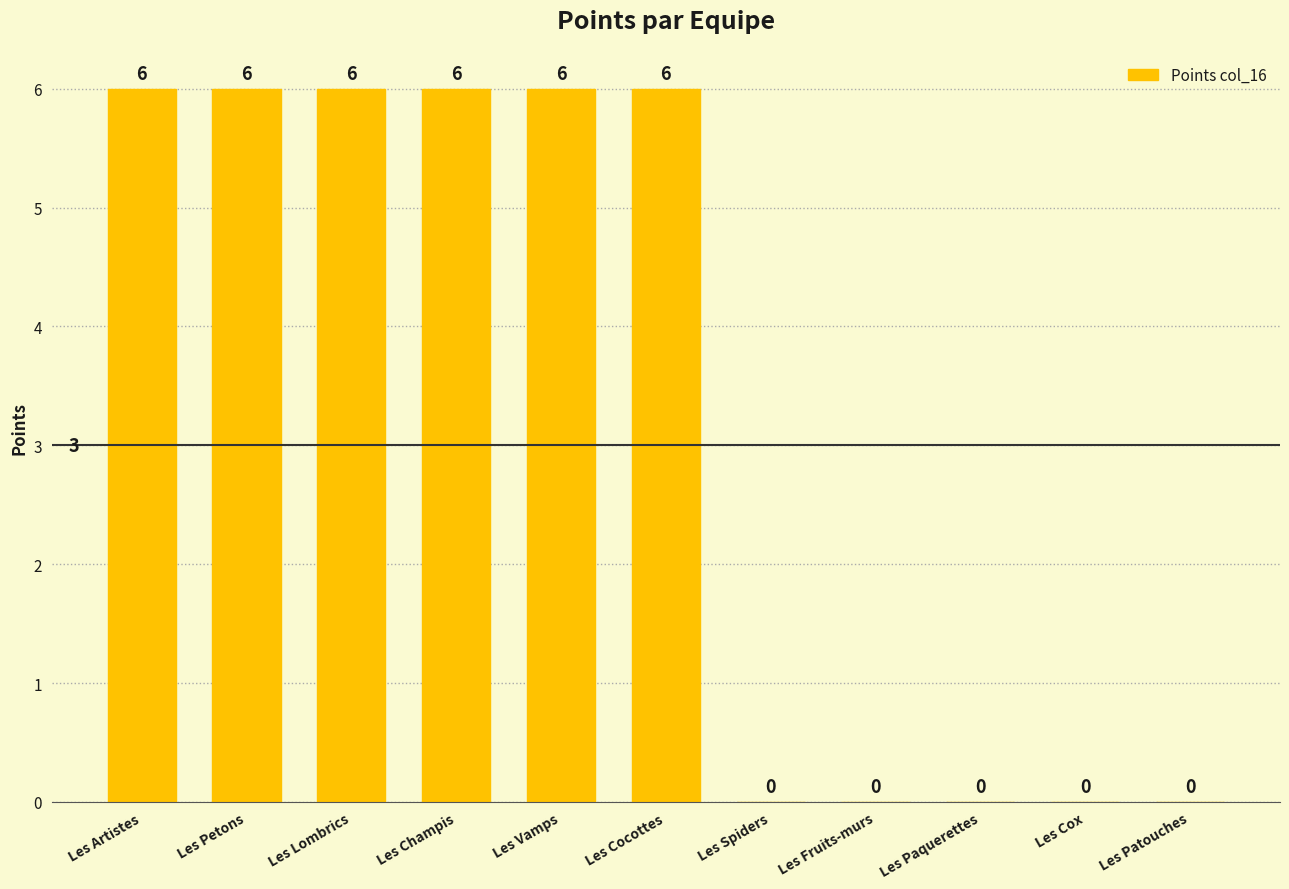

What is the maximum value shown in the chart?

6